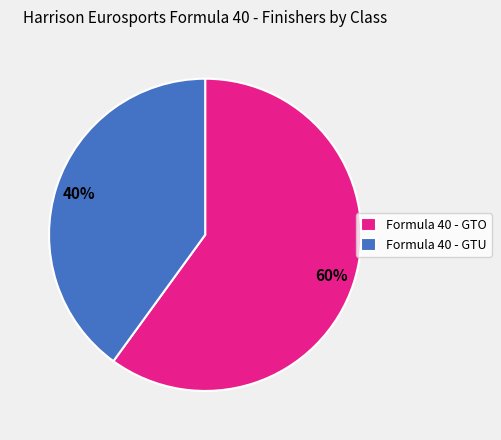

How many segments does this pie chart have?

2